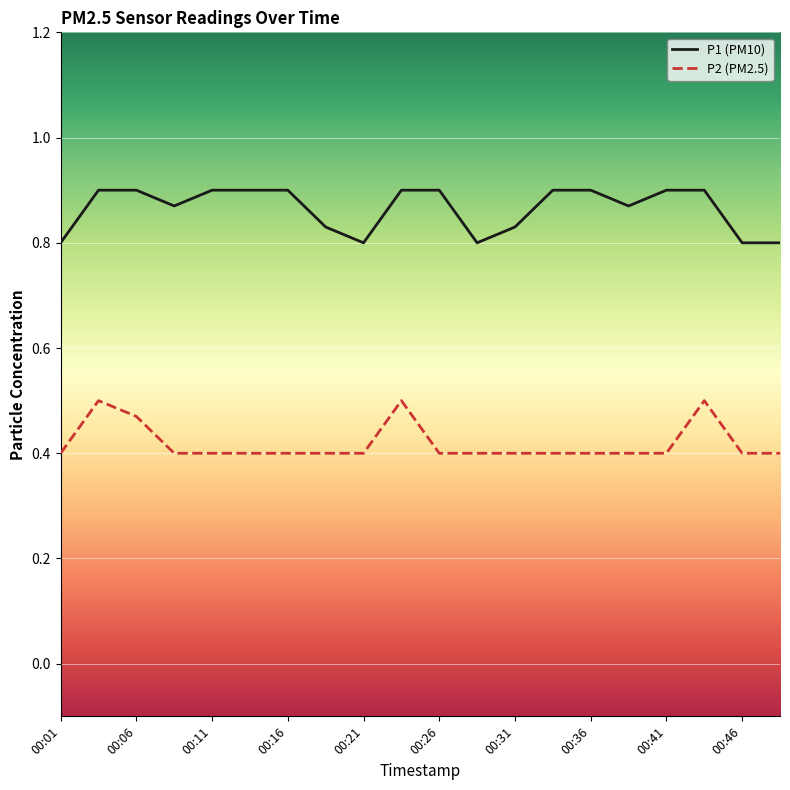

Rank the series by their maximum value, from lowest to highest.

P2 (PM2.5), P1 (PM10)